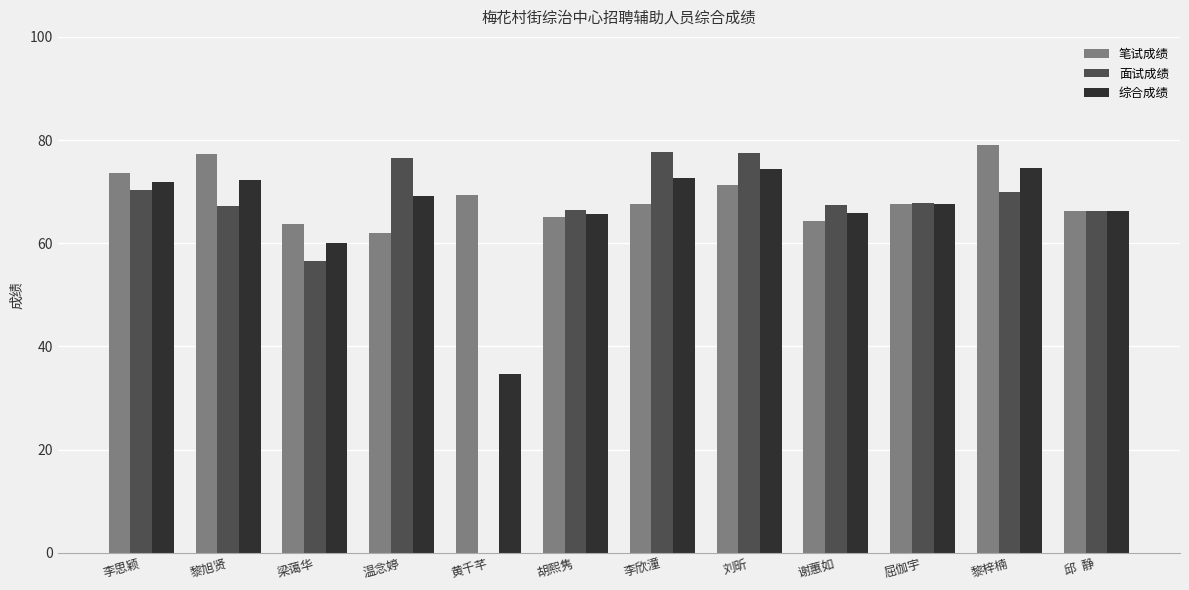

Are the bars horizontal?

No